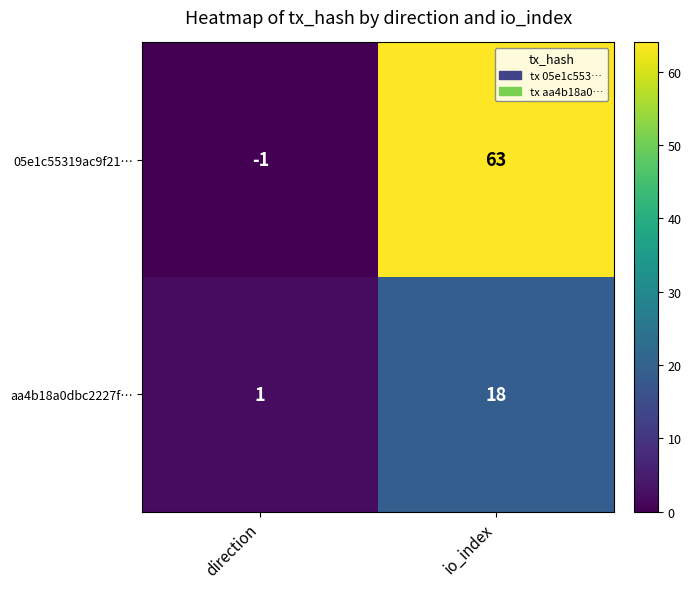

Reading right to left, extract all data points from this chart.

05e1c55319ac9f21…: io_index=63	direction=-1
aa4b18a0dbc2227f…: io_index=18	direction=1